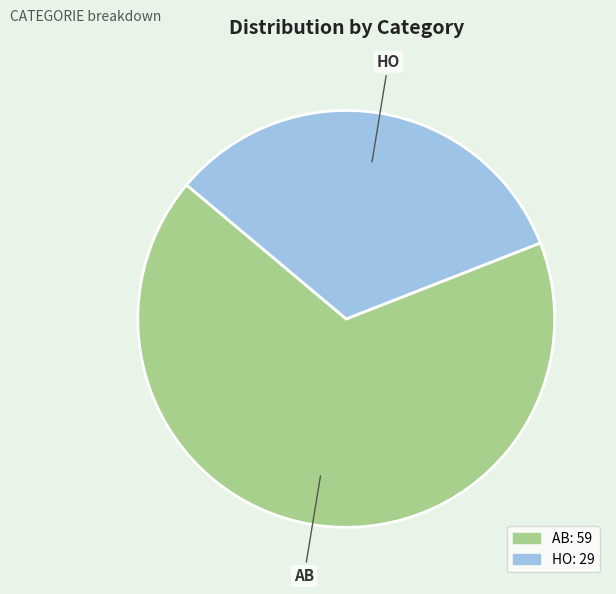

Is it true that HO is 20% of the pie?

False